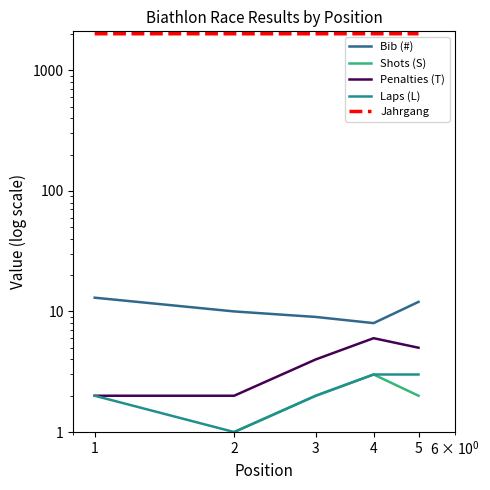

Reading left to right, transcribe all the data shown in this chart.

Bib (#): 1=13	2=10	3=9	4=8	5=12
Shots (S): 1=0	2=1	3=2	4=3	5=2
Penalties (T): 1=2	2=2	3=4	4=6	5=5
Laps (L): 1=2	2=1	3=2	4=3	5=3
Jahrgang: 1=2006	2=2005	3=2005	4=2006	5=2006